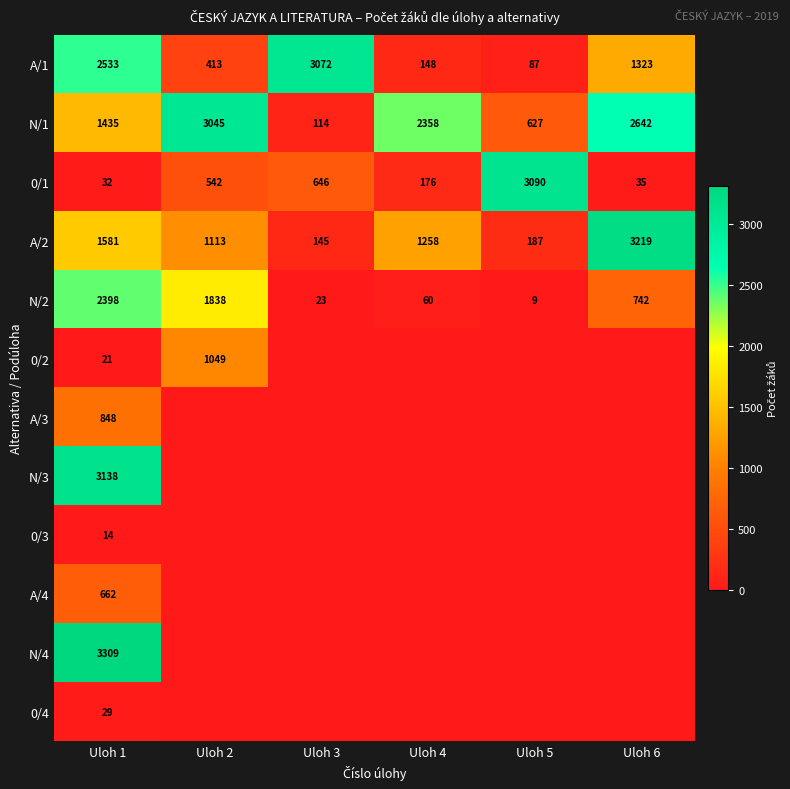

True or false: N/2 has a value of 1649 at Uloh 1.

False